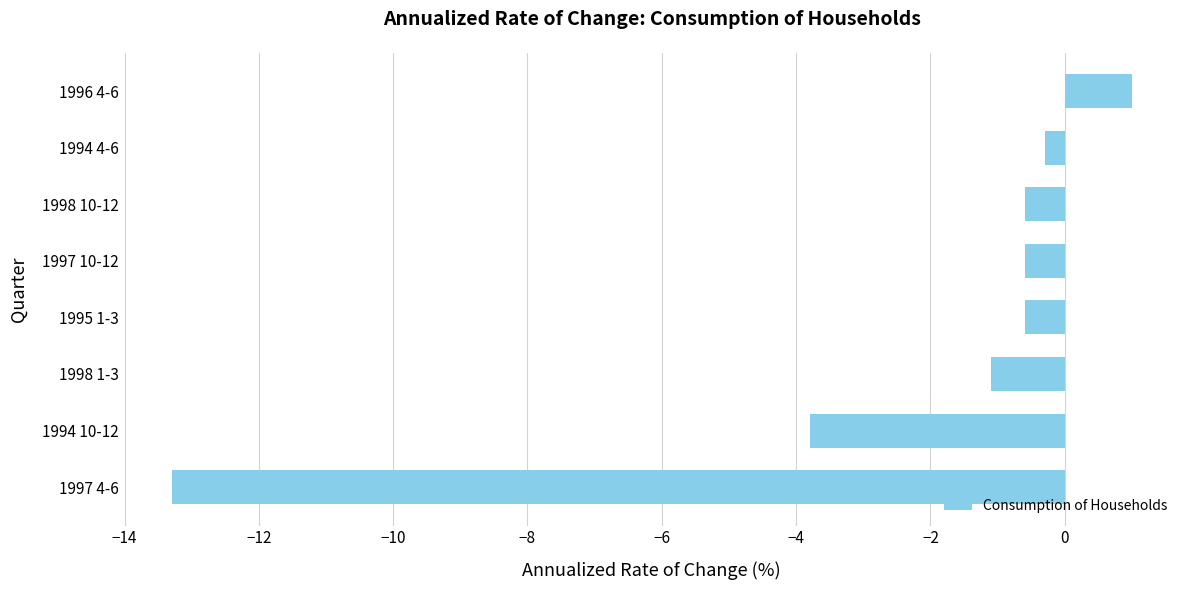

At which category does the chart reach its minimum across all series?

1997 4-6